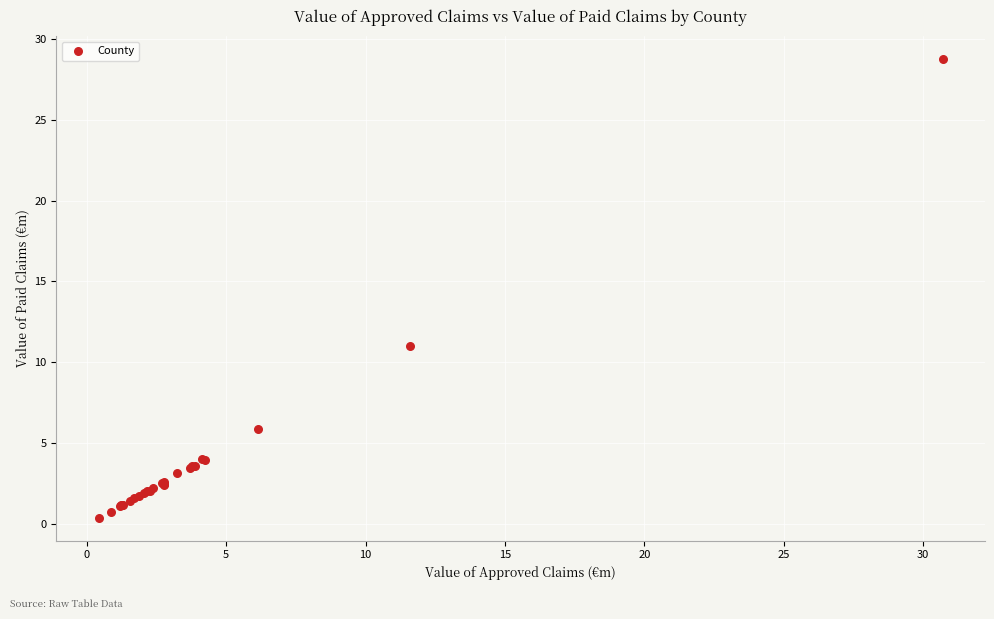

What Y value in the scatter plot is closest to 14?

11.0